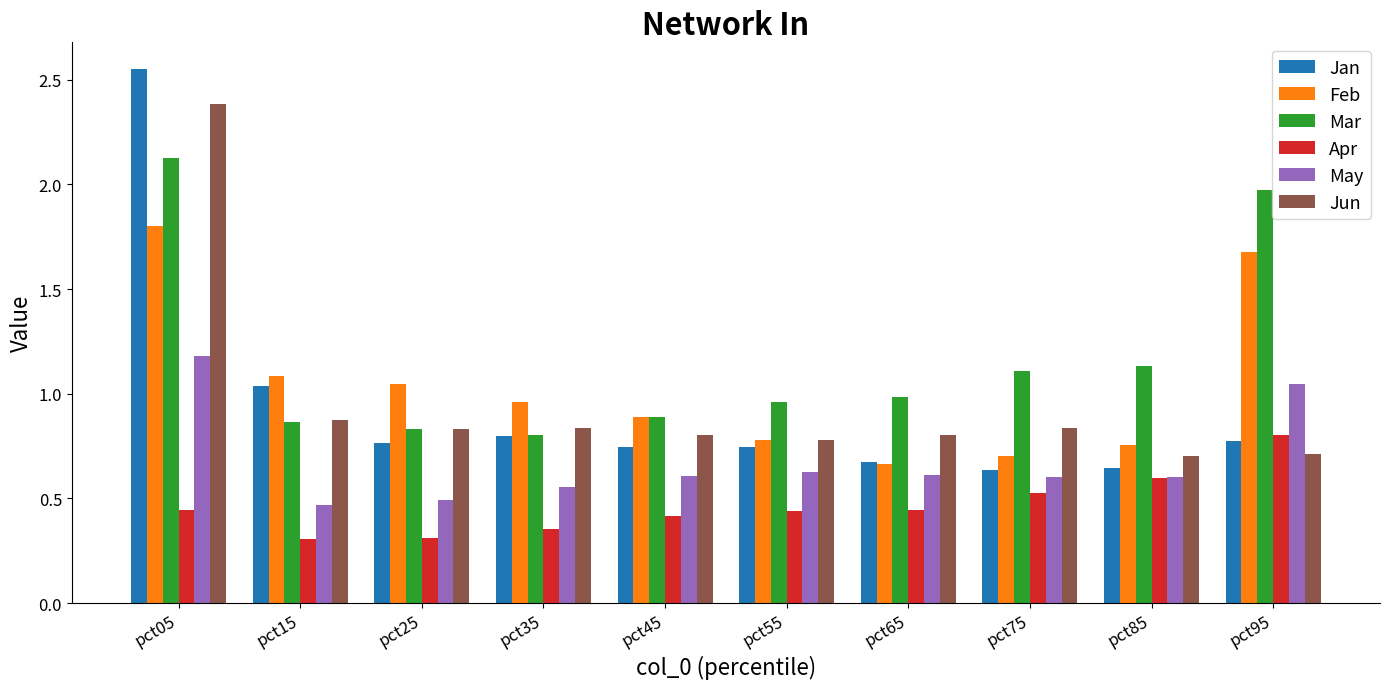

What is the difference between the Mar values at pct55 and pct35?

0.2